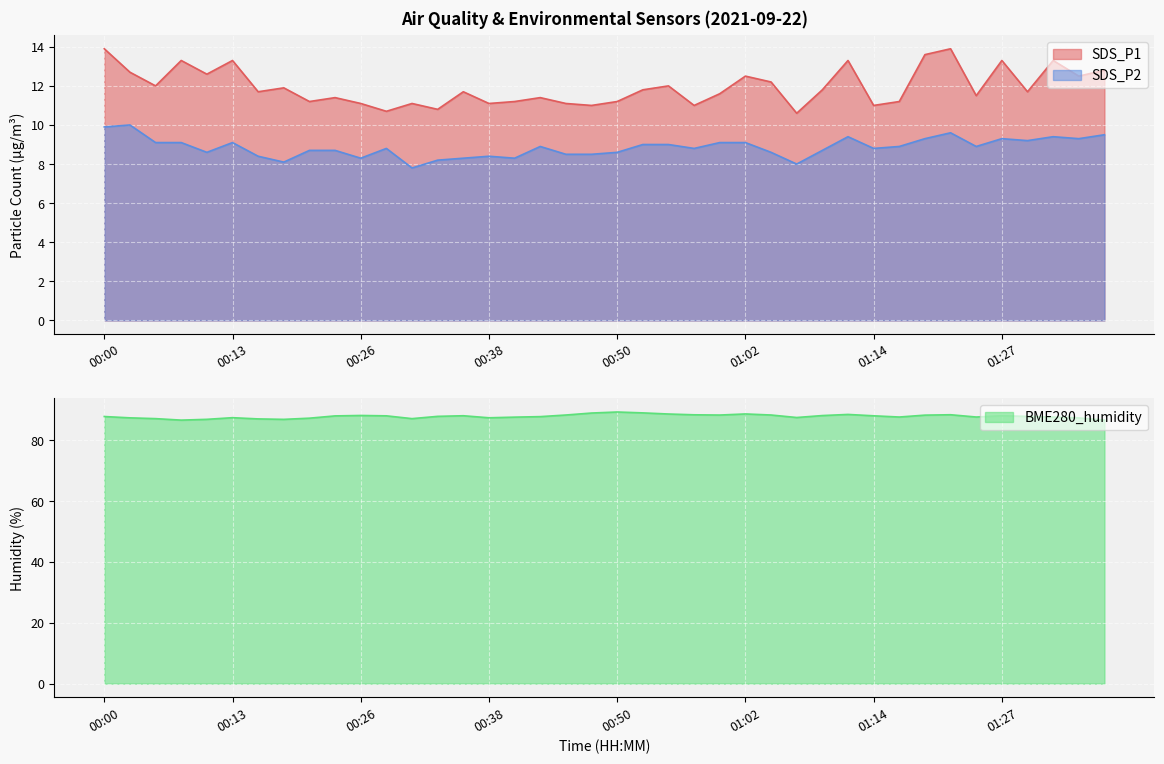

What is the lowest value of the SDS_P2 series?

7.8